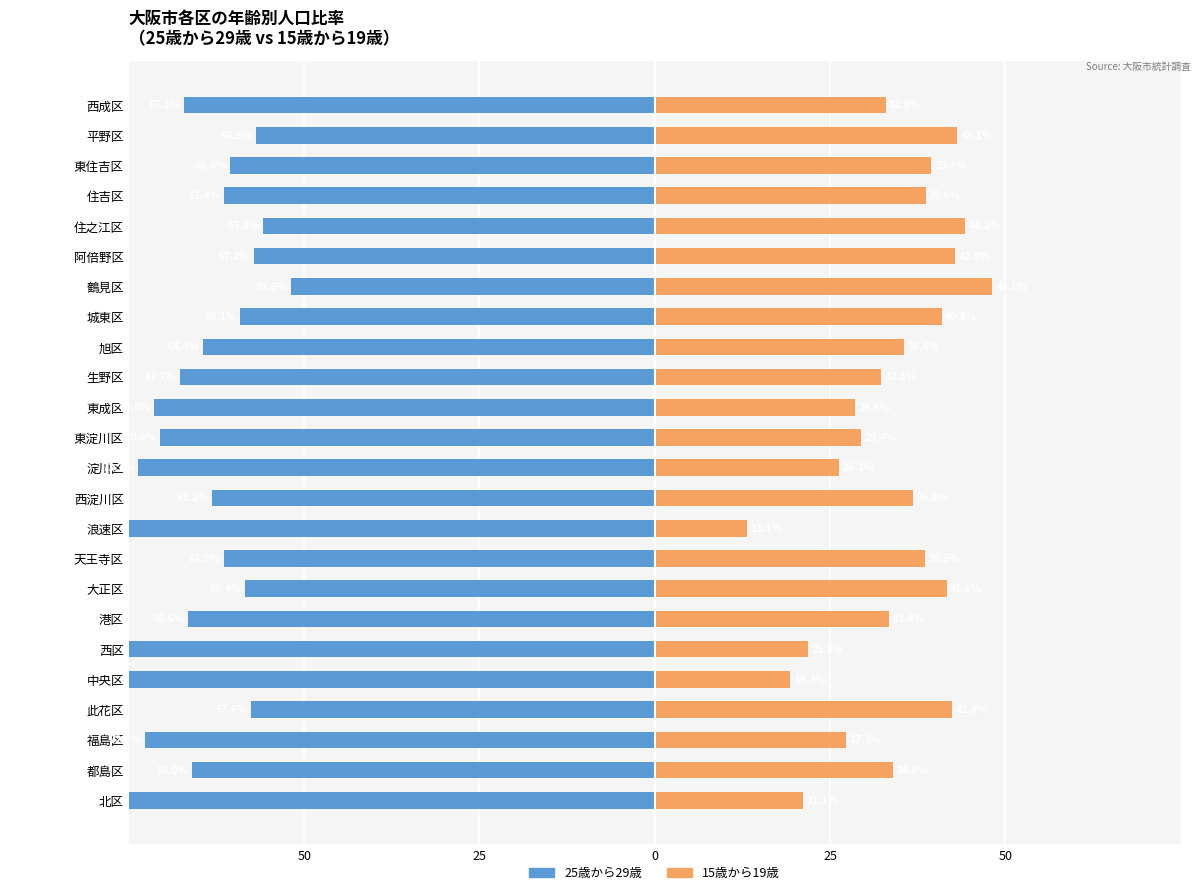

At 西区, list the series in order from smallest to largest.

25歳から29歳, 15歳から19歳